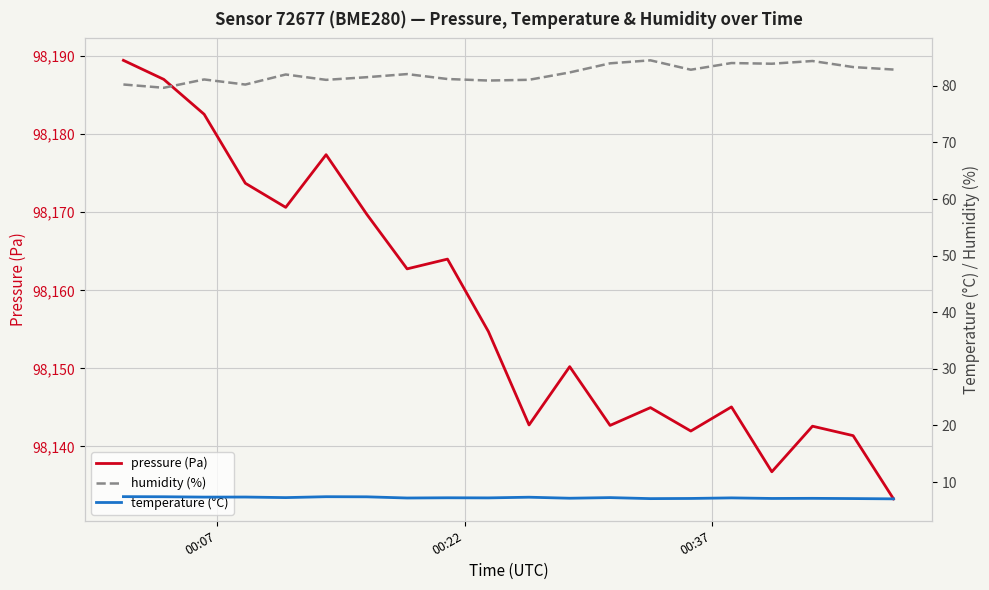

What is the lowest value of the pressure (Pa) series?

98133.3